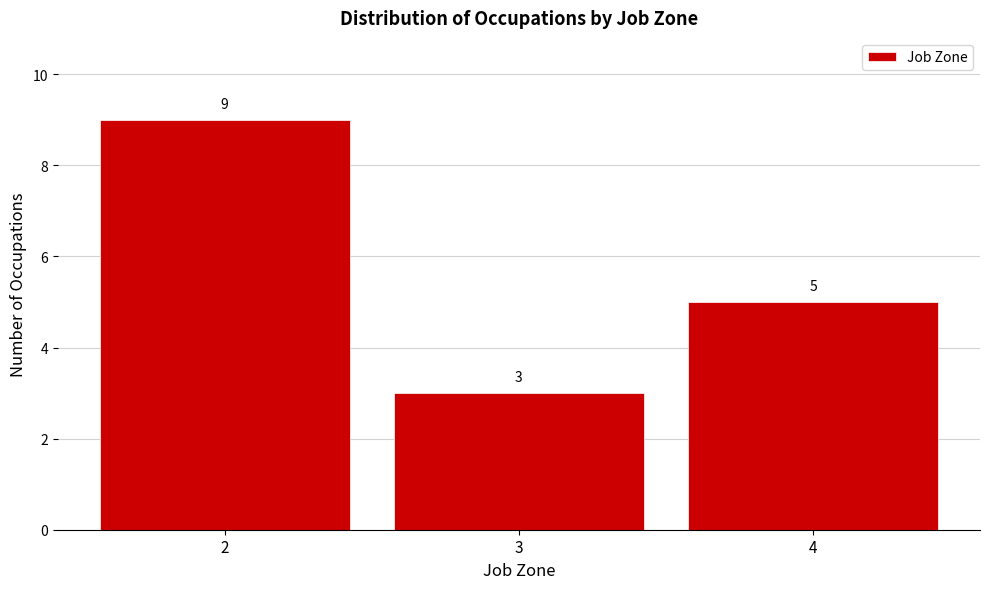

What is the height of the bar covering 3.5 to 4.5 on the x-axis?

5